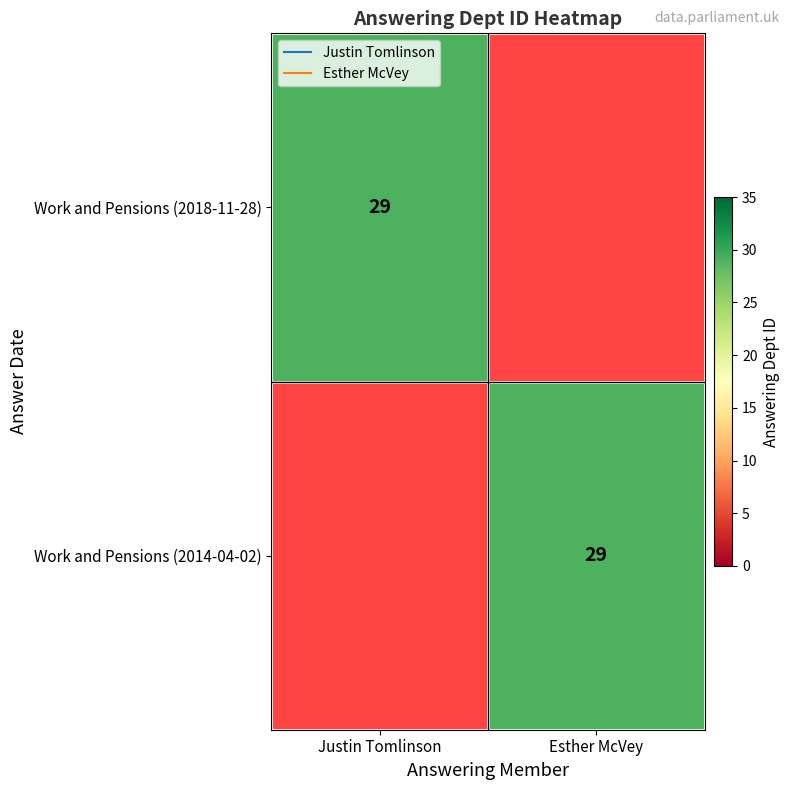

Is it true that Work and Pensions (2014-04-02) equals 29 at Esther McVey?

True